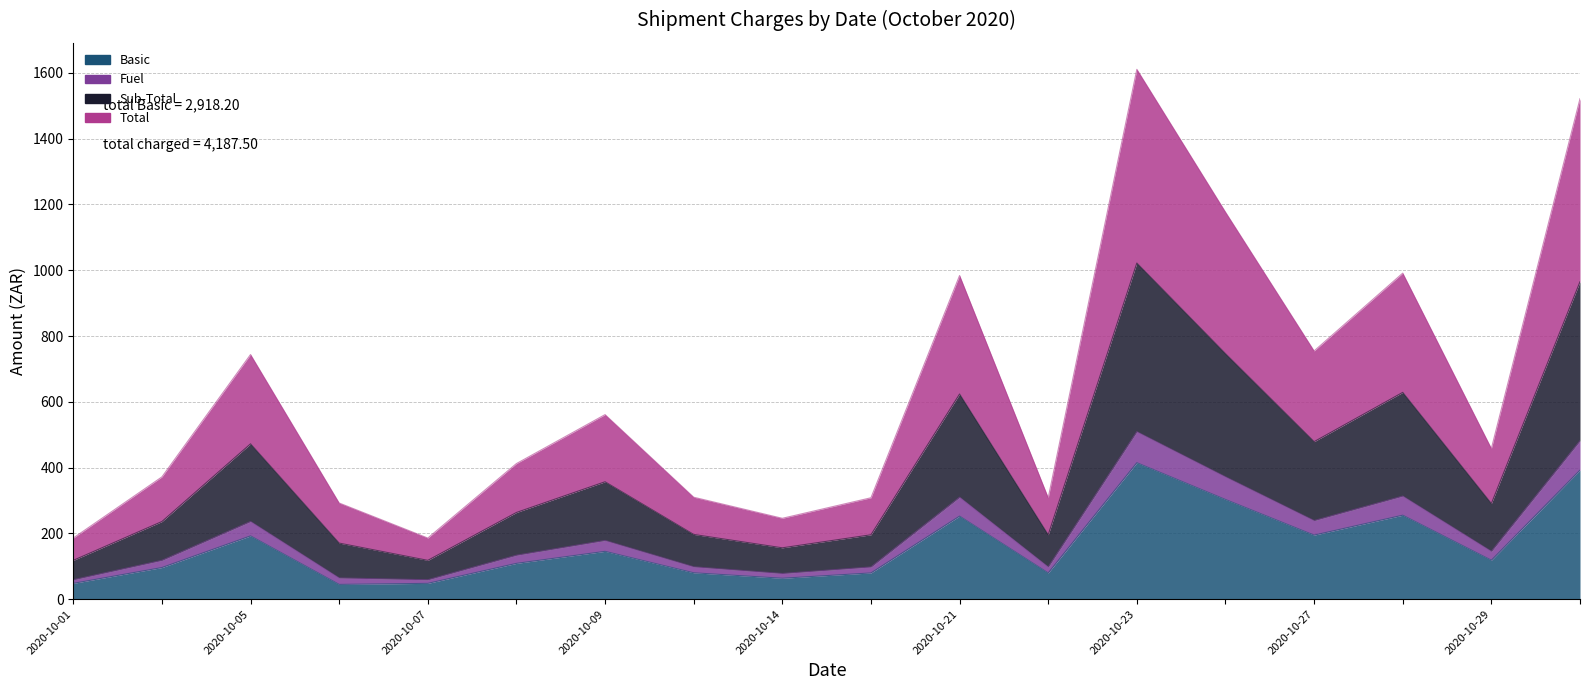

What are all the series names shown in the legend?

Basic, Fuel, Sub-Total, Total